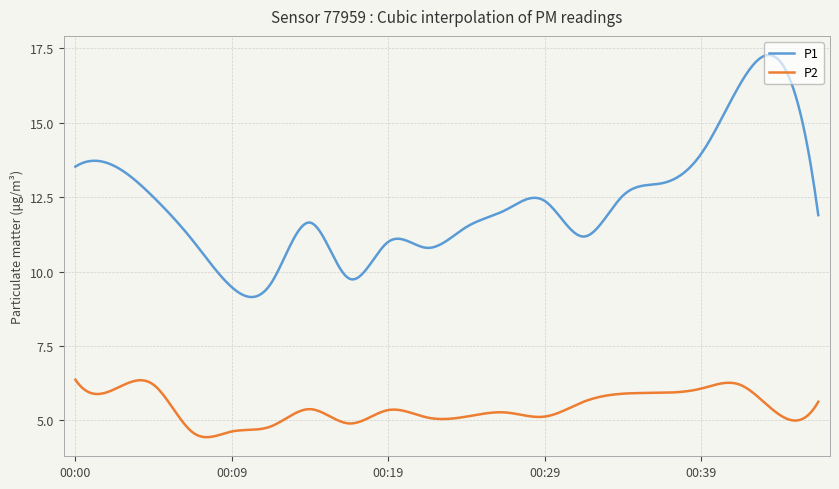

True or false: P1 and P2 intersect in this chart.

False